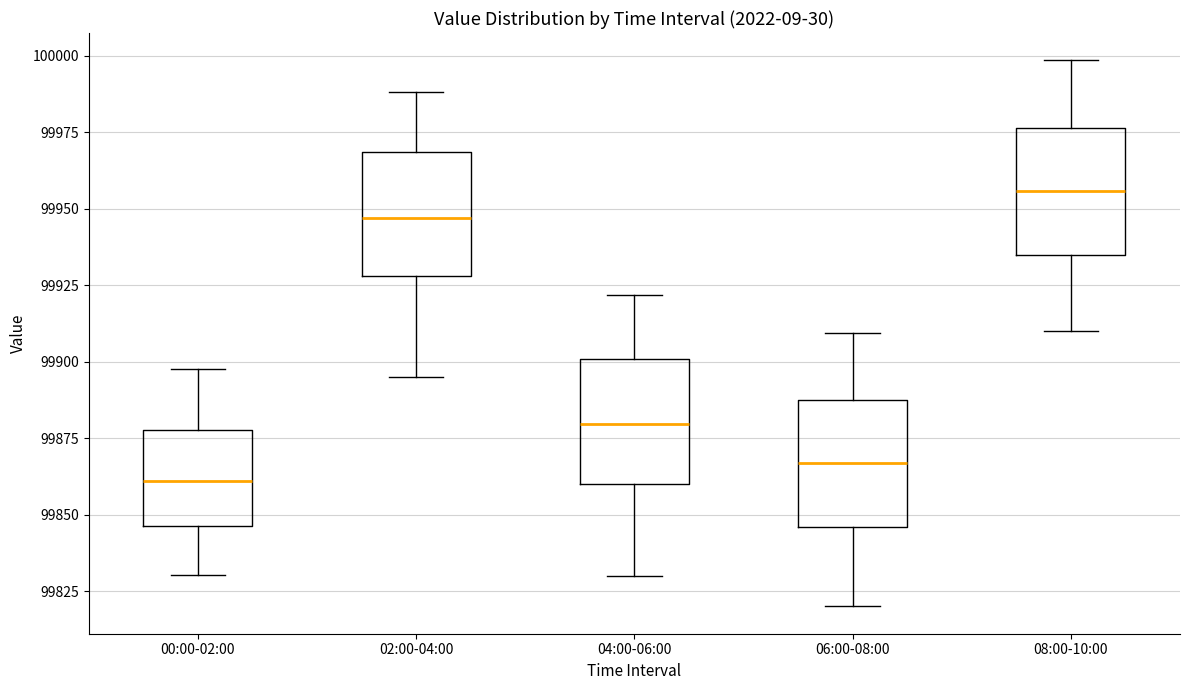

Reading left to right, read every box against the y-axis: the position of its median line, the range the box covers, and the ends of its whiskers. The values are not printed on the chart, so give them approximately, as read against the axis.

00:00-02:00: median 99860, box 99845 to 99880, whiskers 99830 to 99900
02:00-04:00: median 99945, box 99930 to 99970, whiskers 99895 to 99990
04:00-06:00: median 99880, box 99860 to 99900, whiskers 99830 to 99920
06:00-08:00: median 99865, box 99845 to 99885, whiskers 99820 to 99910
08:00-10:00: median 99955, box 99935 to 99975, whiskers 99910 to 100000